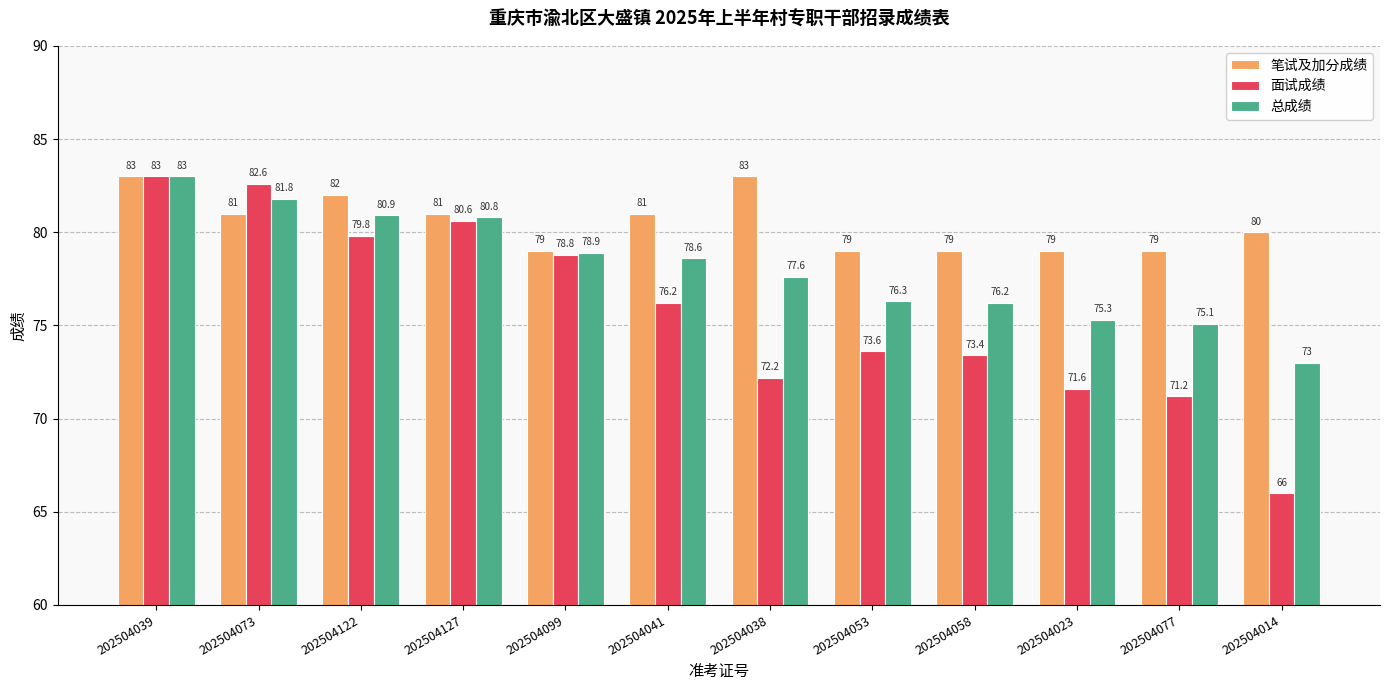

Where does the 面试成绩 series first go above 76?

202504039